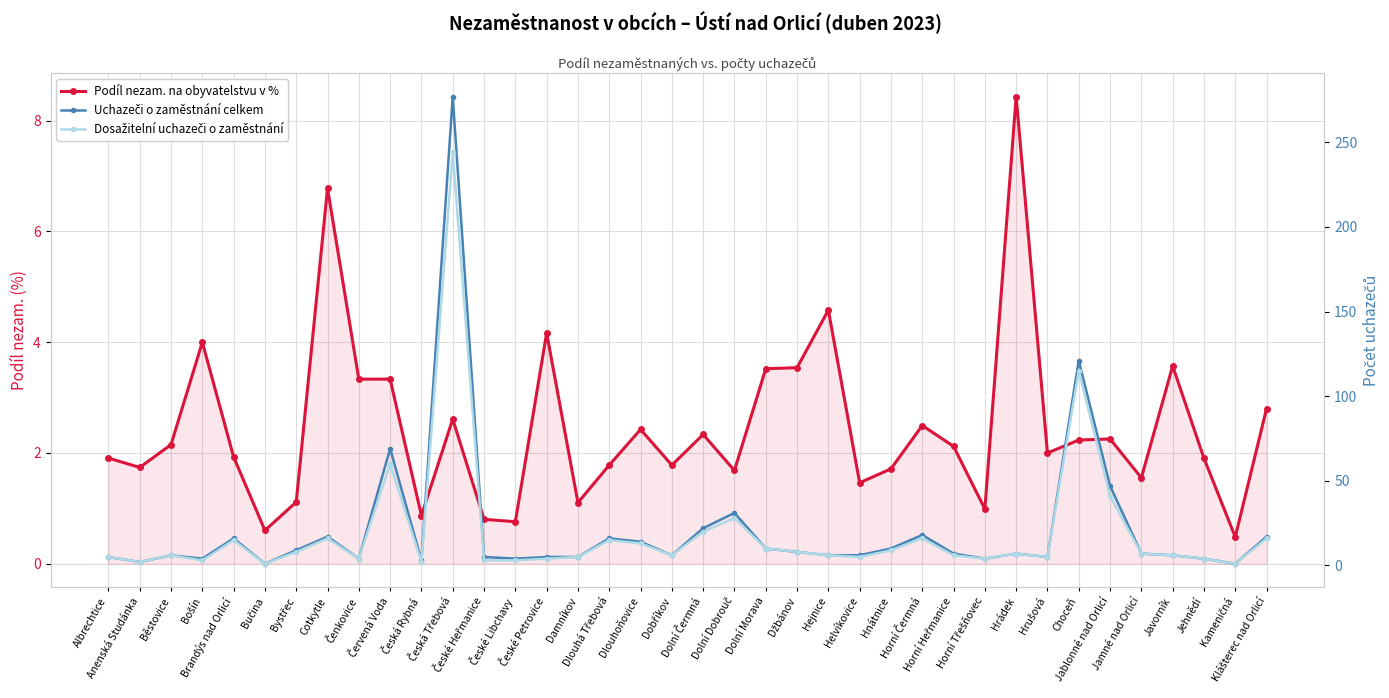

Which series has the largest range (max minus min)?

Uchazeči o zaměstnání celkem